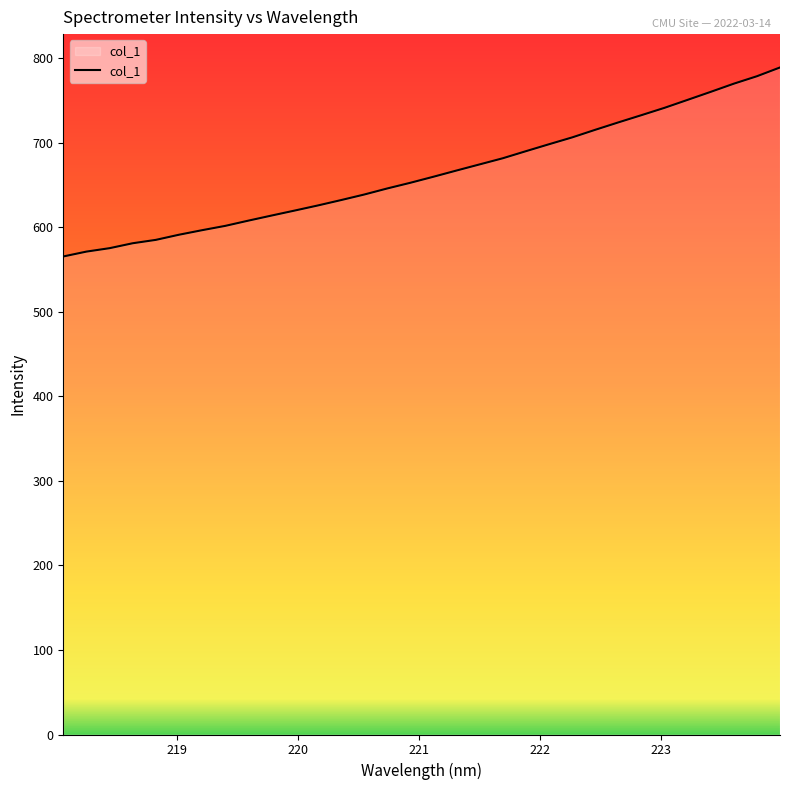

What is the maximum value shown in the chart?

788.9